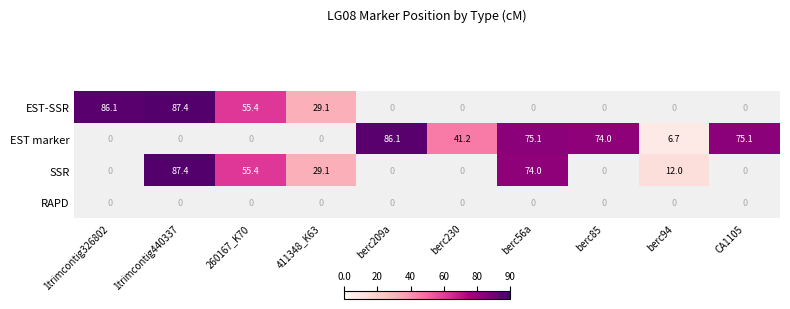

The EST-SSR series shows 55.4 at 260167_K70. True or false?

True